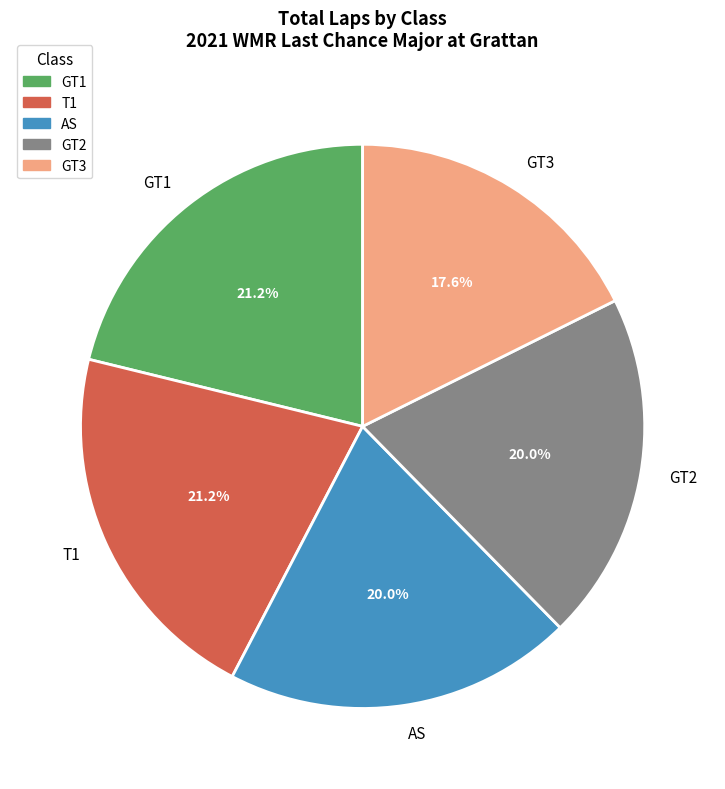

How many slices are in this pie chart?

5